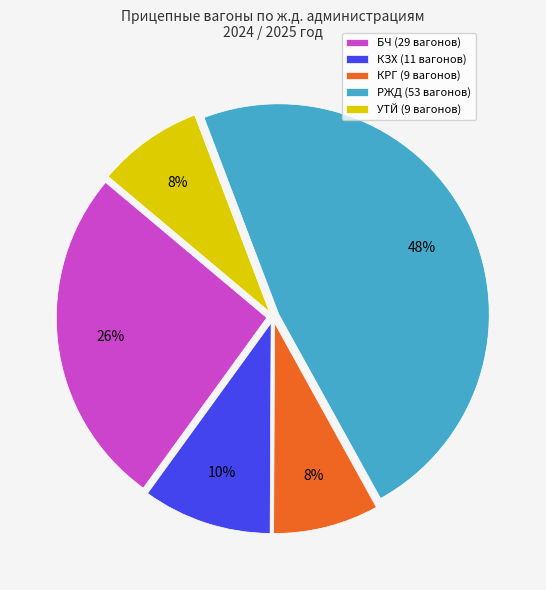

To the nearest percent, what is the average slice percentage?

20%